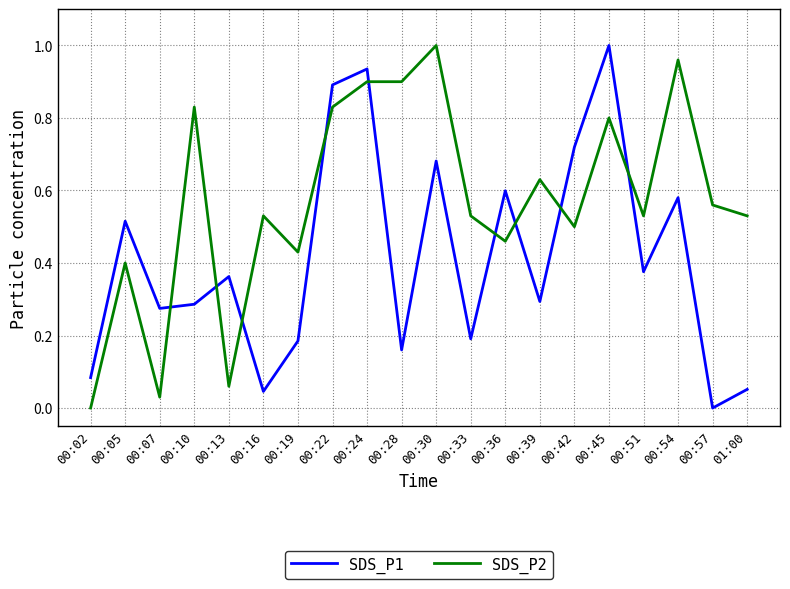

What is the sum of all SDS_P1 values?

8.2